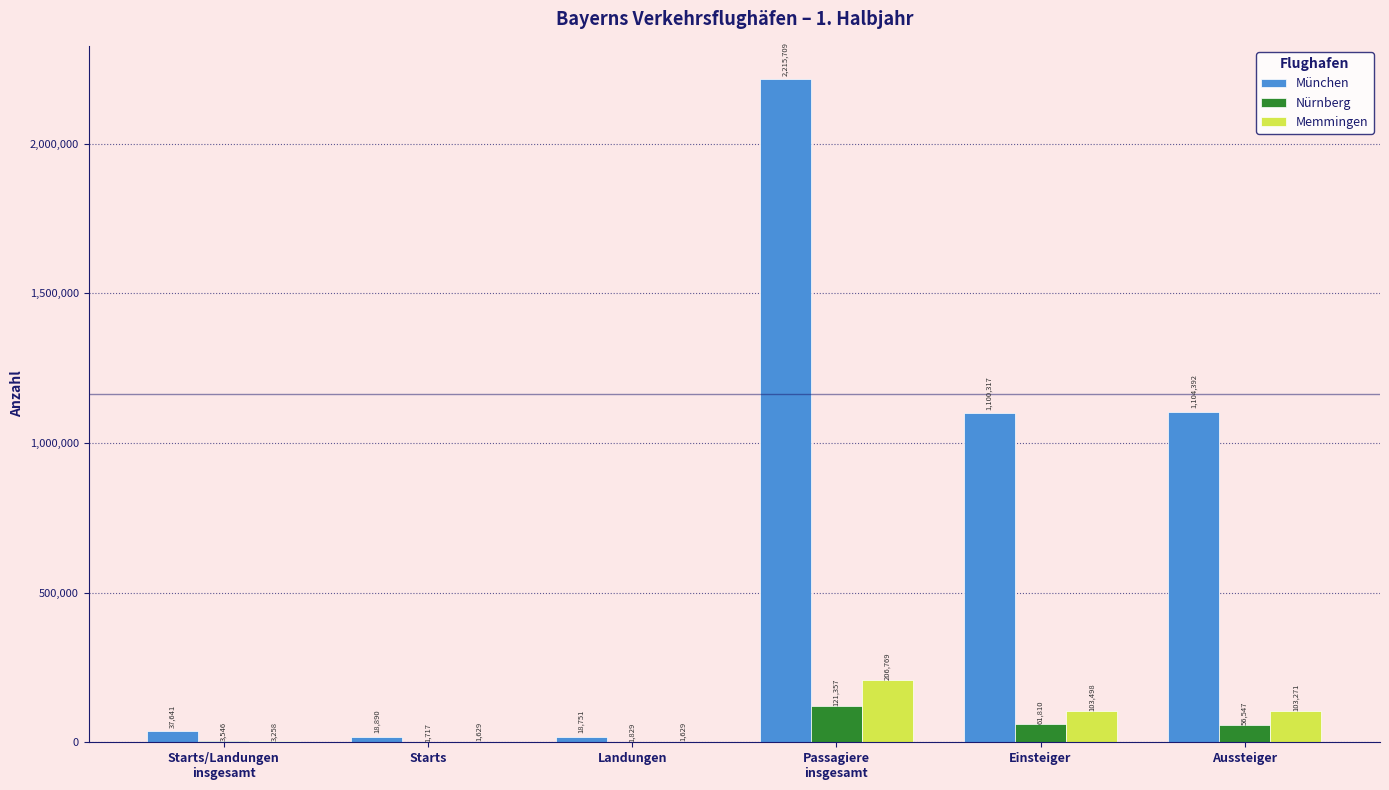

What is the sum of all München values?

4495700